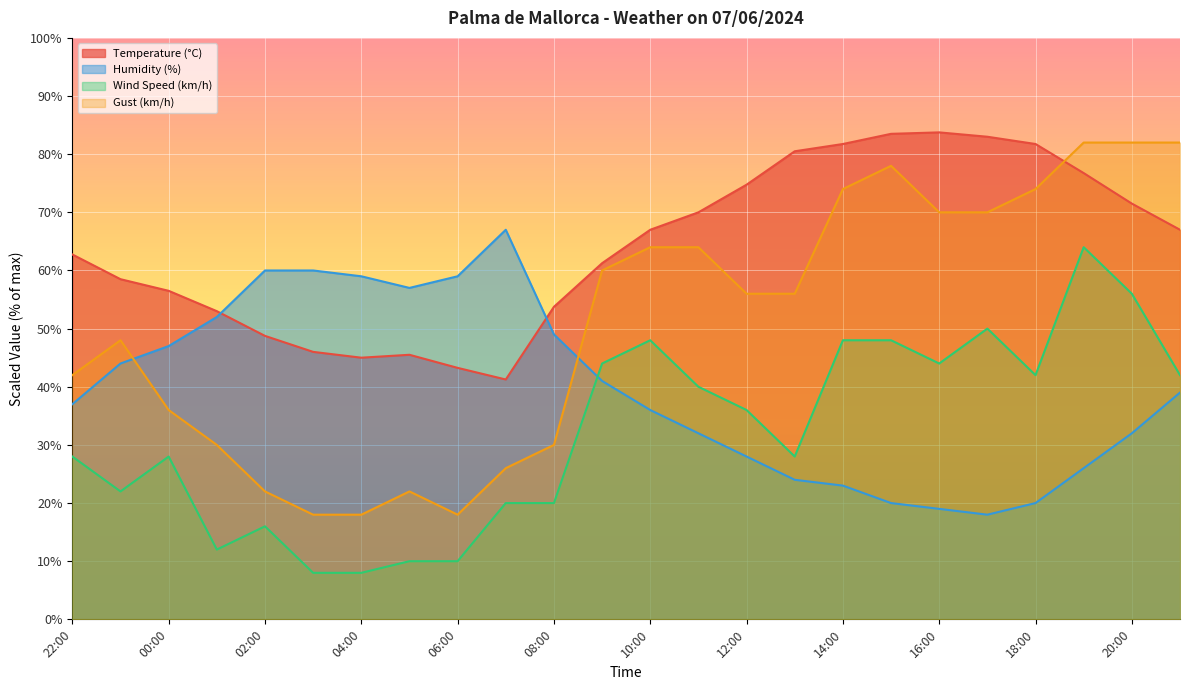

What is the smallest value displayed?

8.0